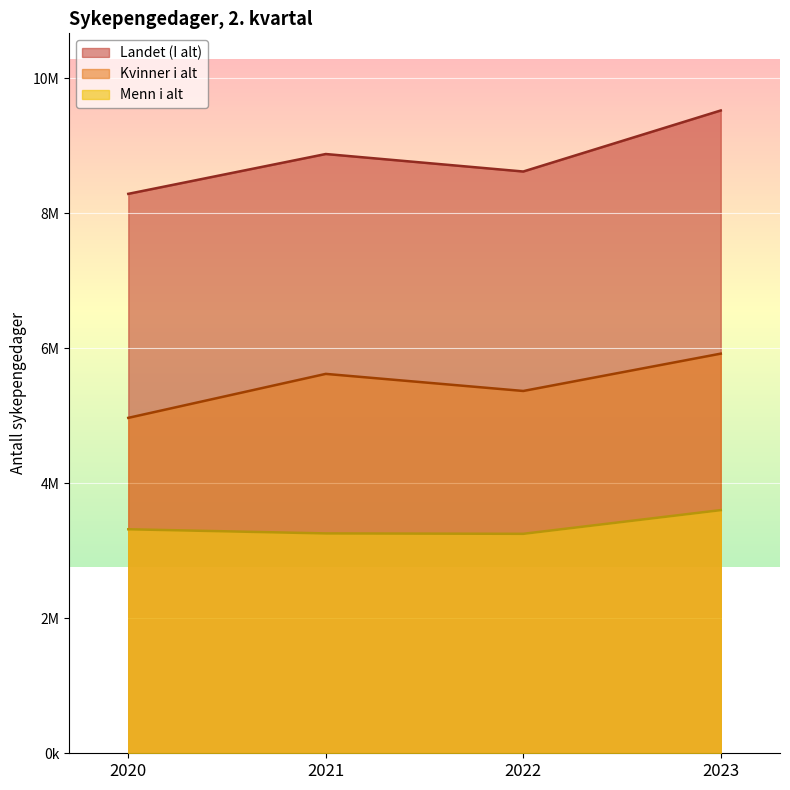

Where is Kvinner i alt nearest to the value 5444228?

2022